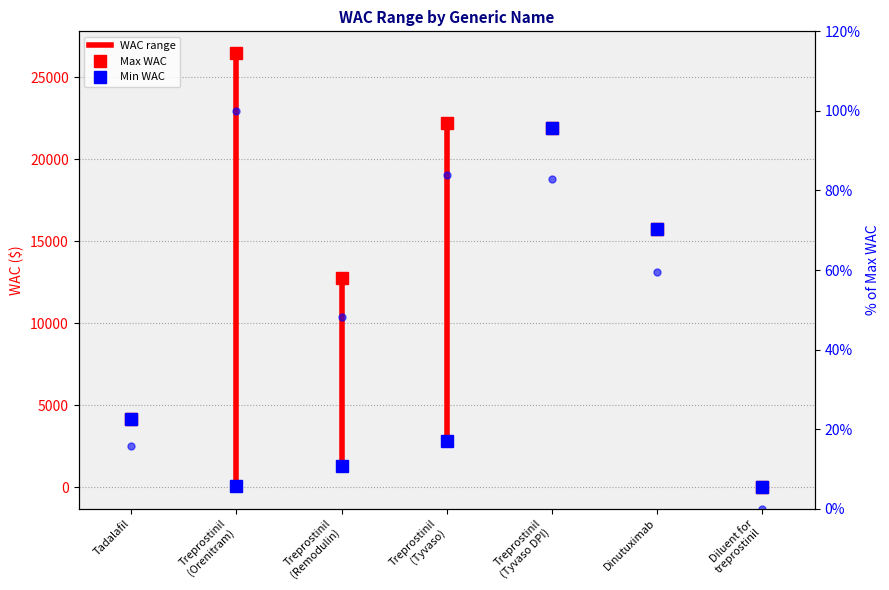

What is the average value?

55.7